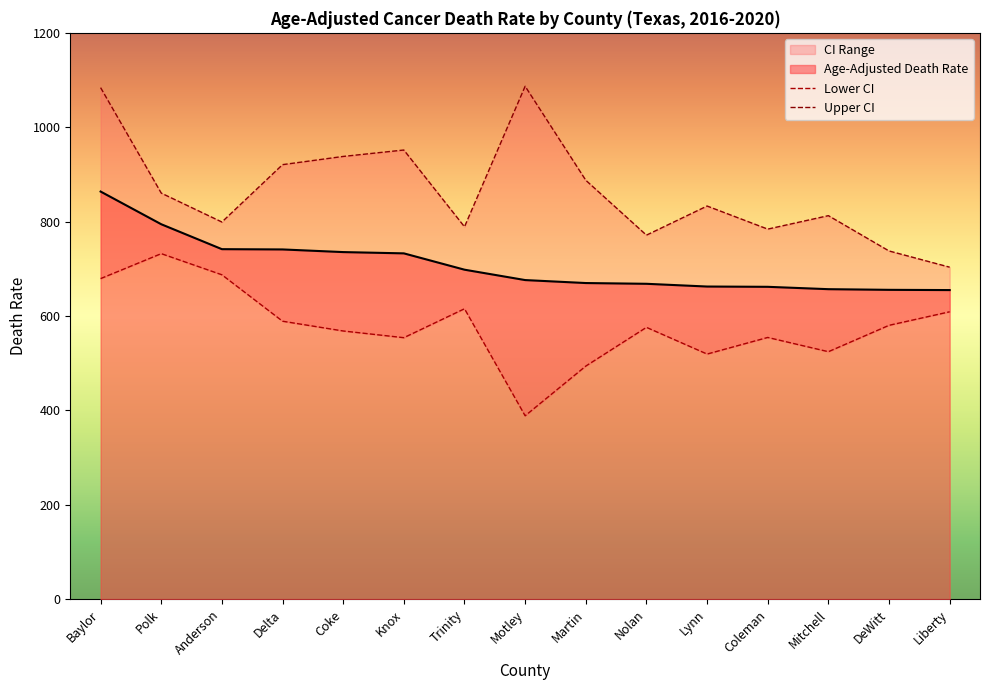

The value of Upper CI at Mitchell is 812.6. True or false?

True